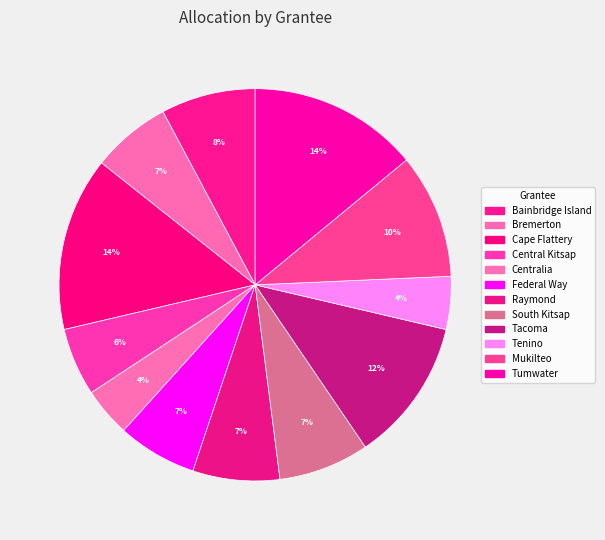

How many slices are in this pie chart?

12